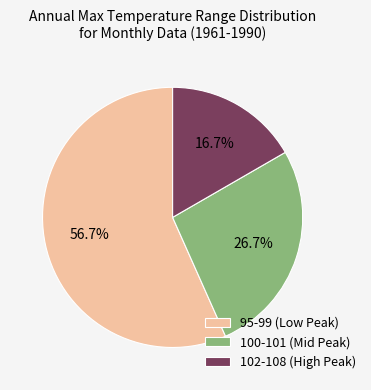

Which category has the biggest portion of the pie?

95-99 (Low Peak)